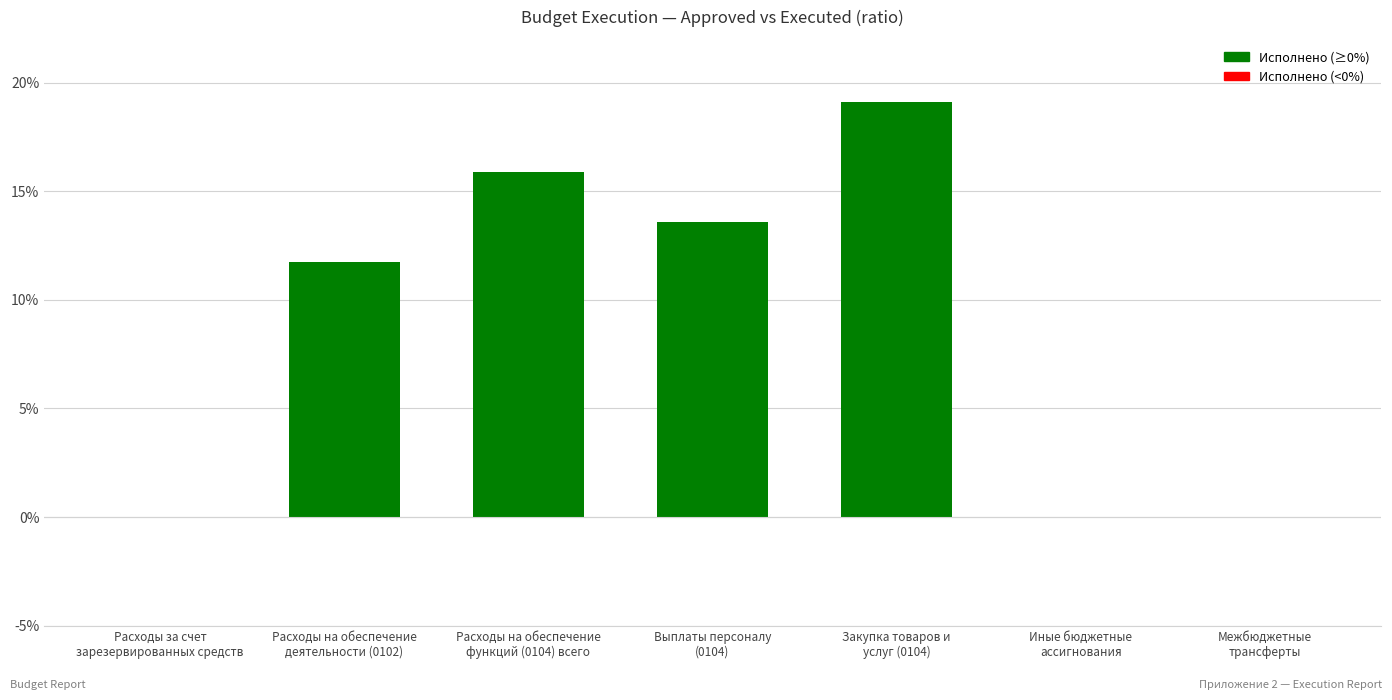

Are the bars horizontal?

No